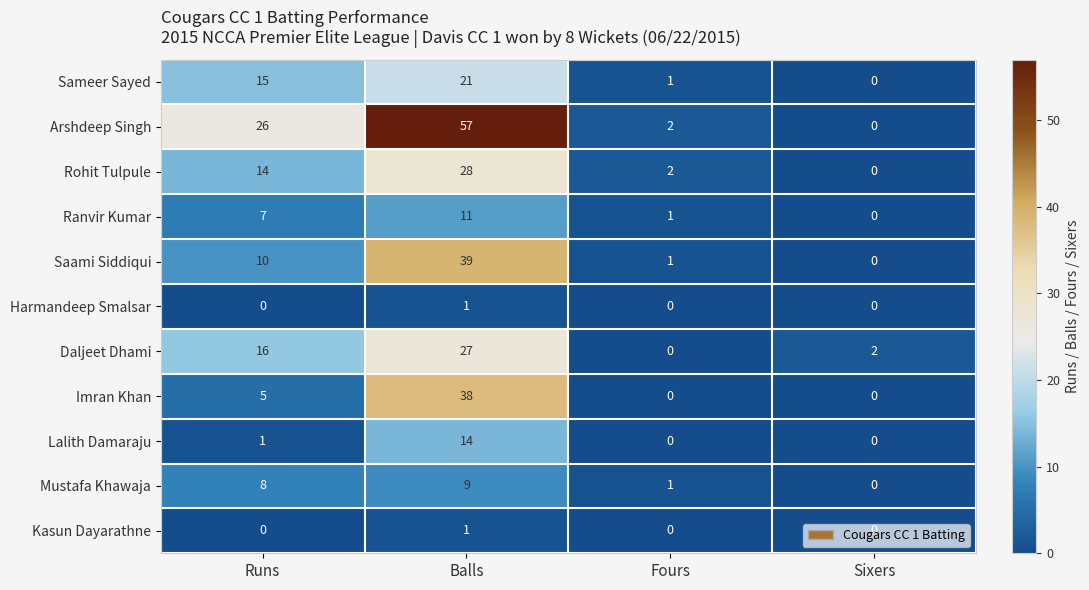

Which series has the largest range (max minus min)?

Arshdeep Singh